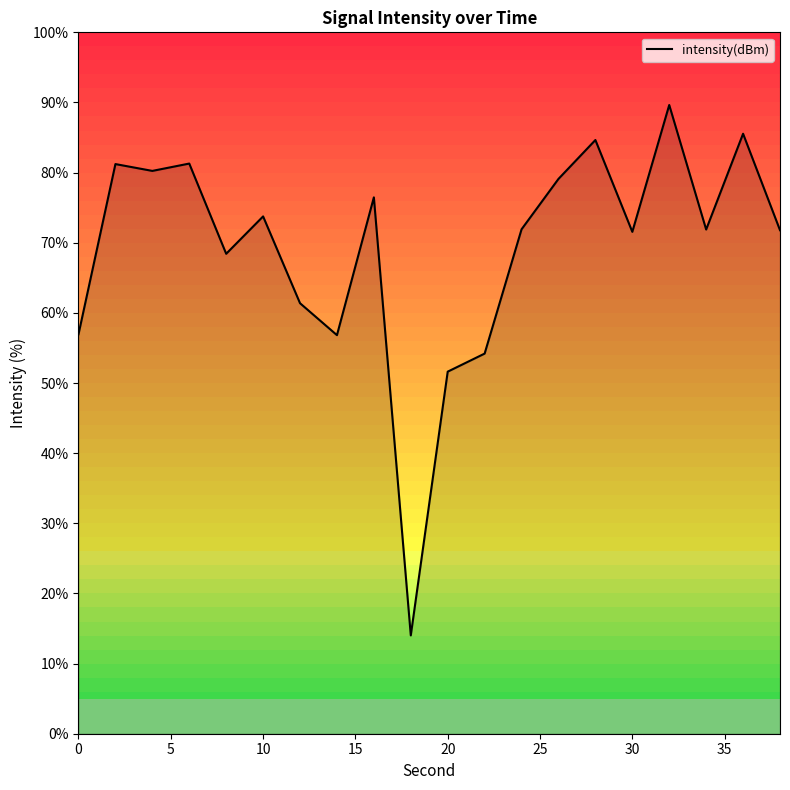

What is the difference between the maximum and minimum values?

75.6